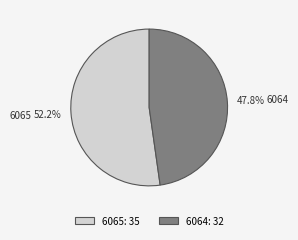

Between 6064 and 6065, which is larger?

6065